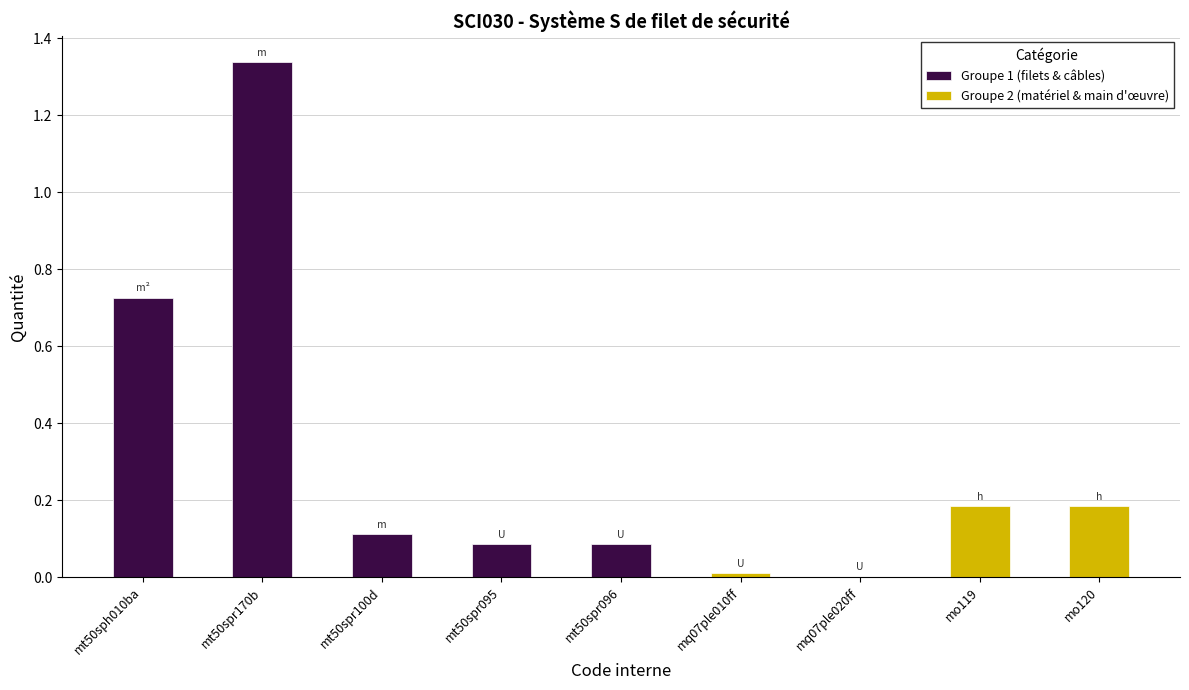

Rank the categories by value from highest to lowest.

mt50spr170b, mt50sph010ba, mo119, mo120, mt50spr100d, mt50spr095, mt50spr096, mq07ple010ff, mq07ple020ff